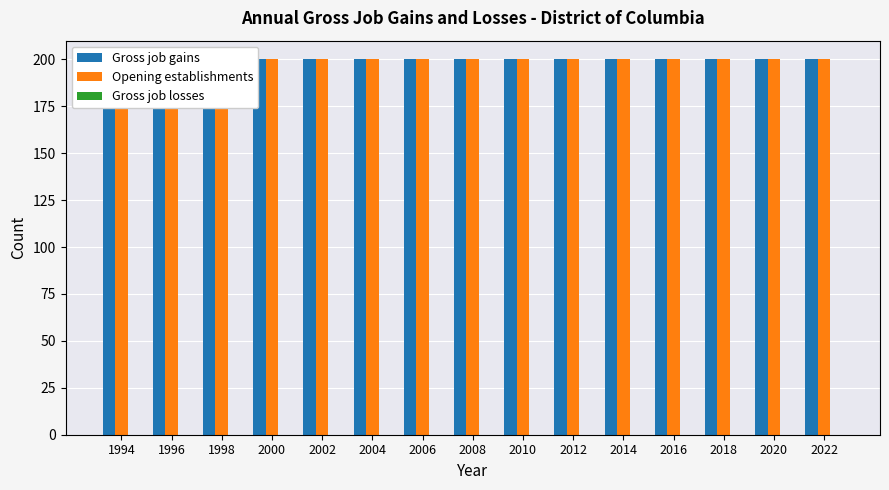

Which series changed the most between 2002 and 2014?

Gross job gains